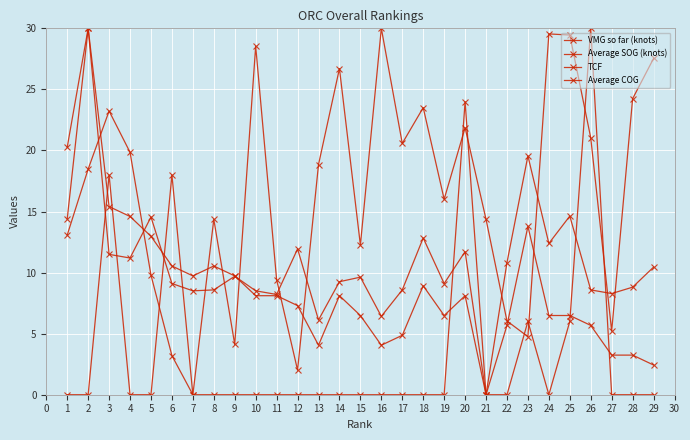

Which series has the largest total across all categories?

Average COG